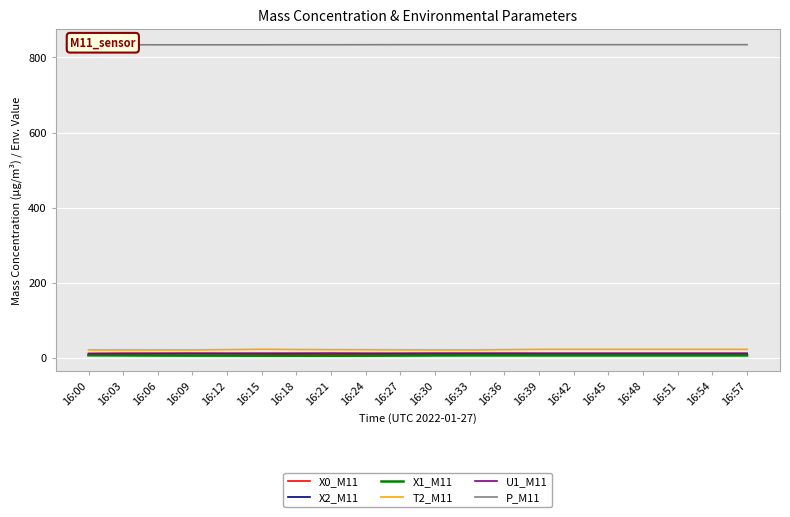

True or false: P_M11 has a value of 323.8 at 16:48.

False